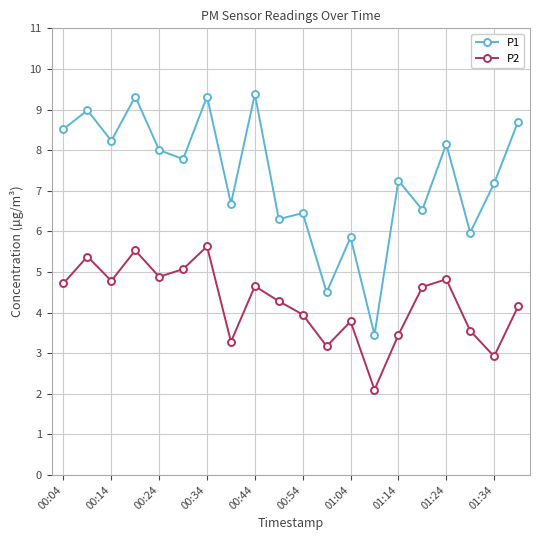

Which series has the largest total across all categories?

P1